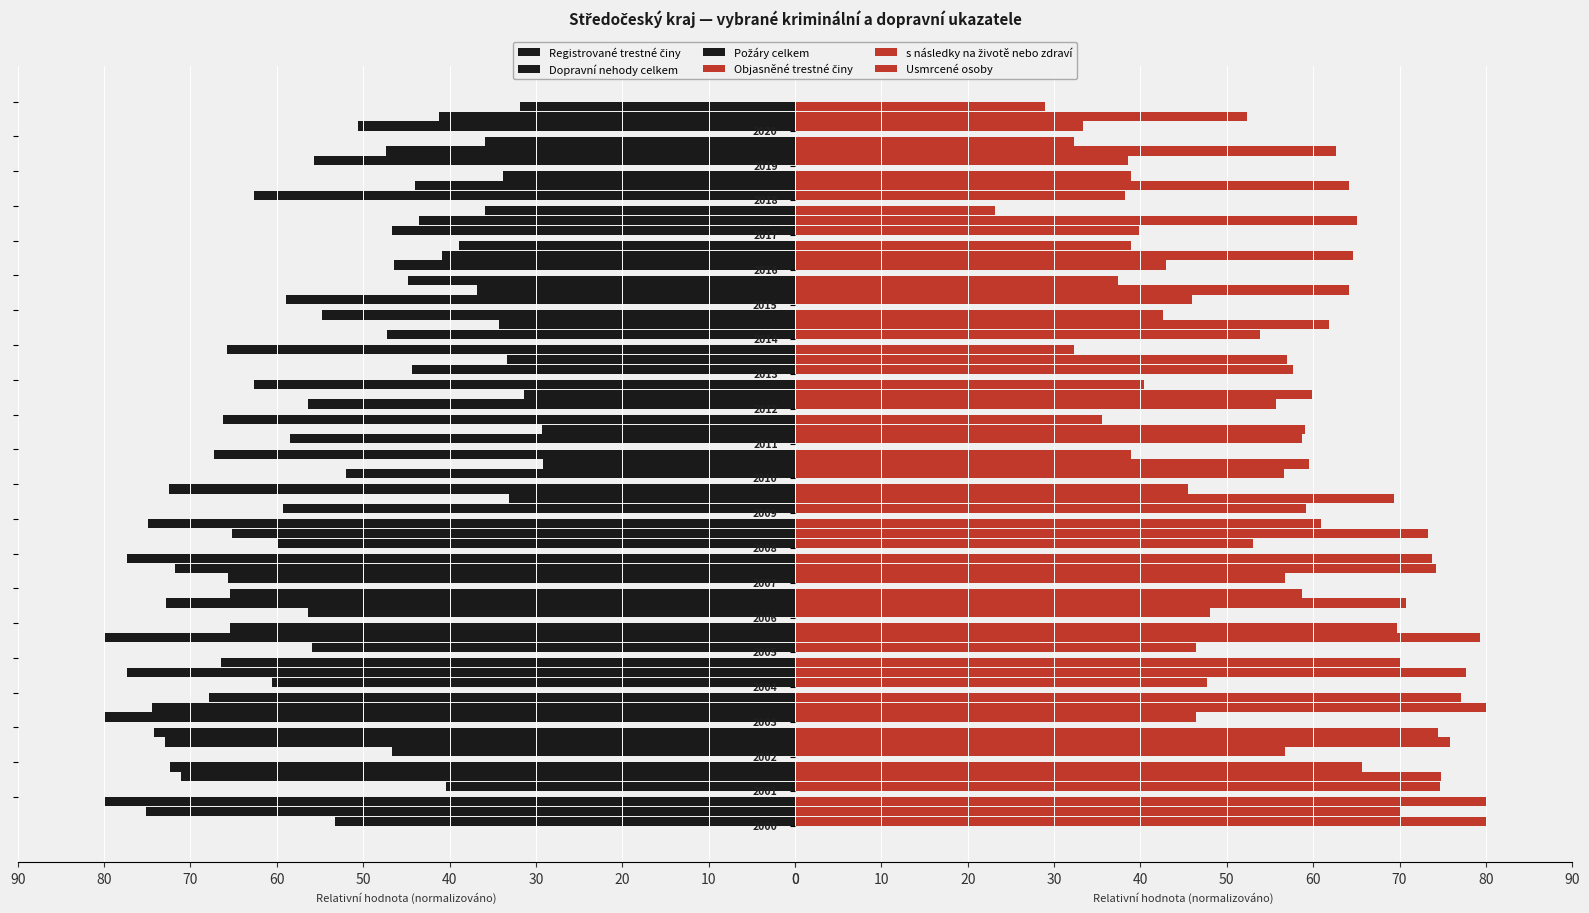

What is the average value of the Registrované trestné činy series?

59.7